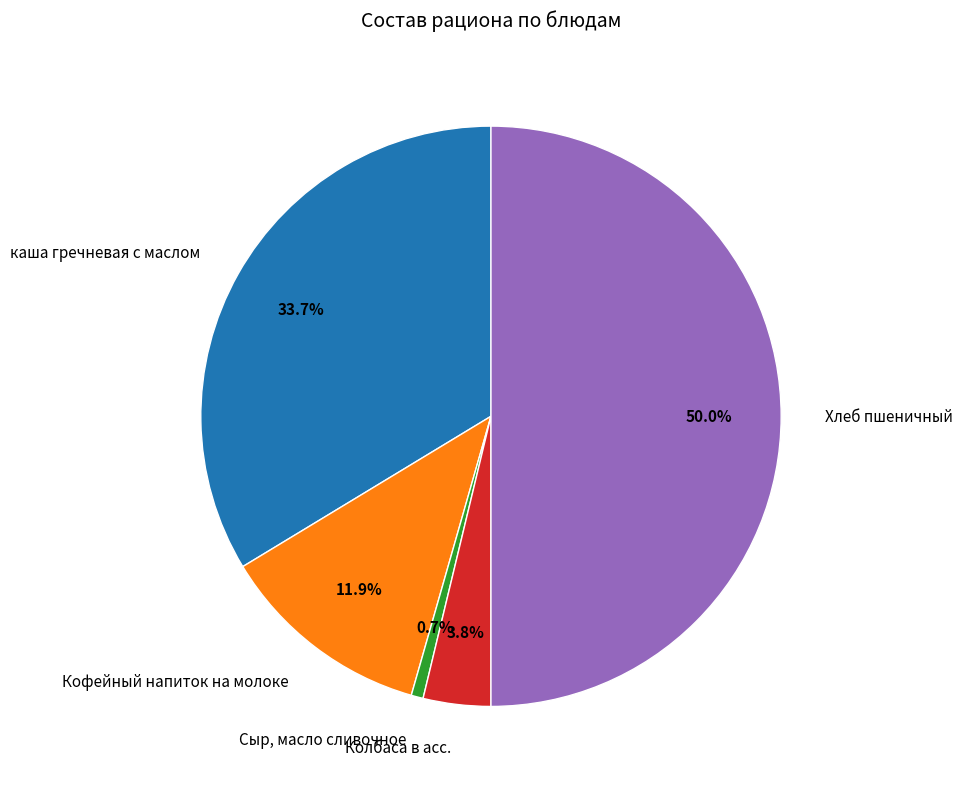

Is it true that Колбаса в асс. is 12% of the pie?

False